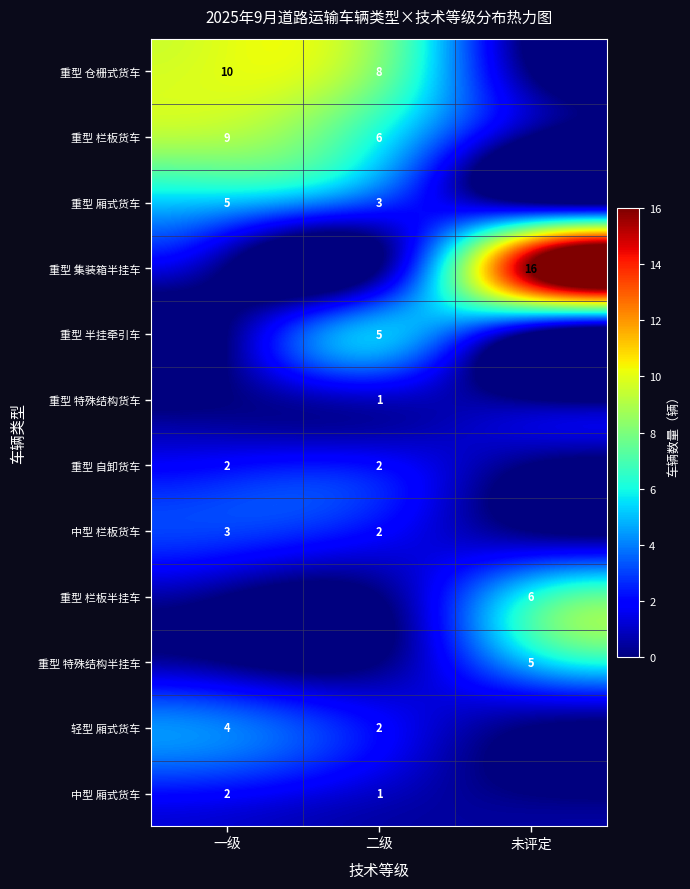

At which category is the sum across all series the highest?

一级